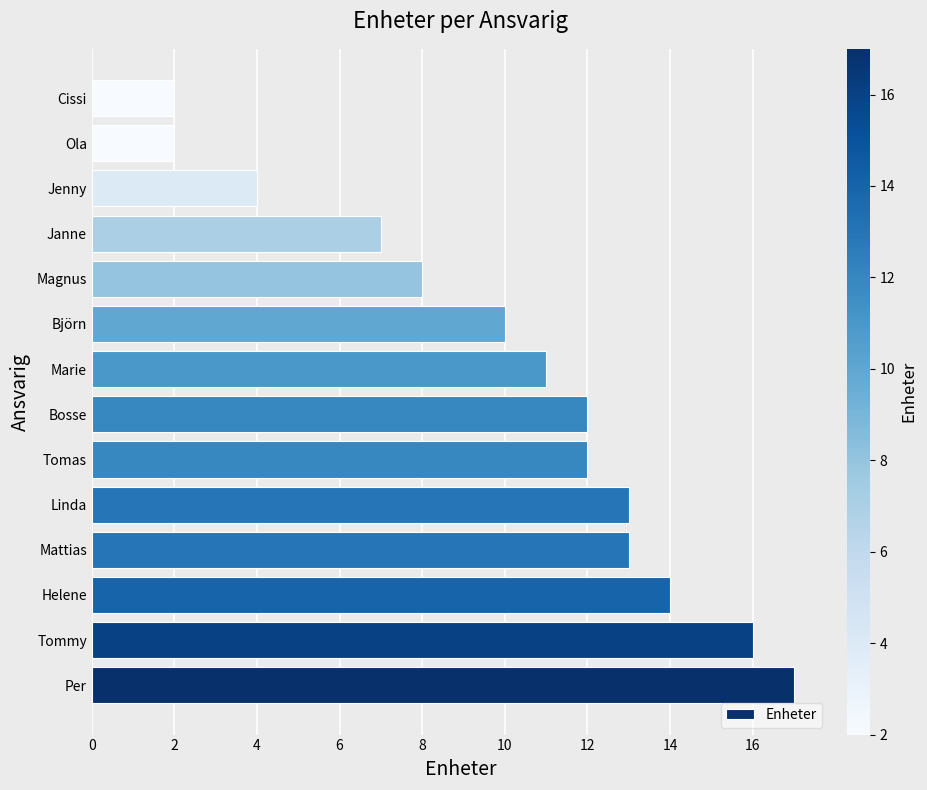

How many data points does each series have?

14